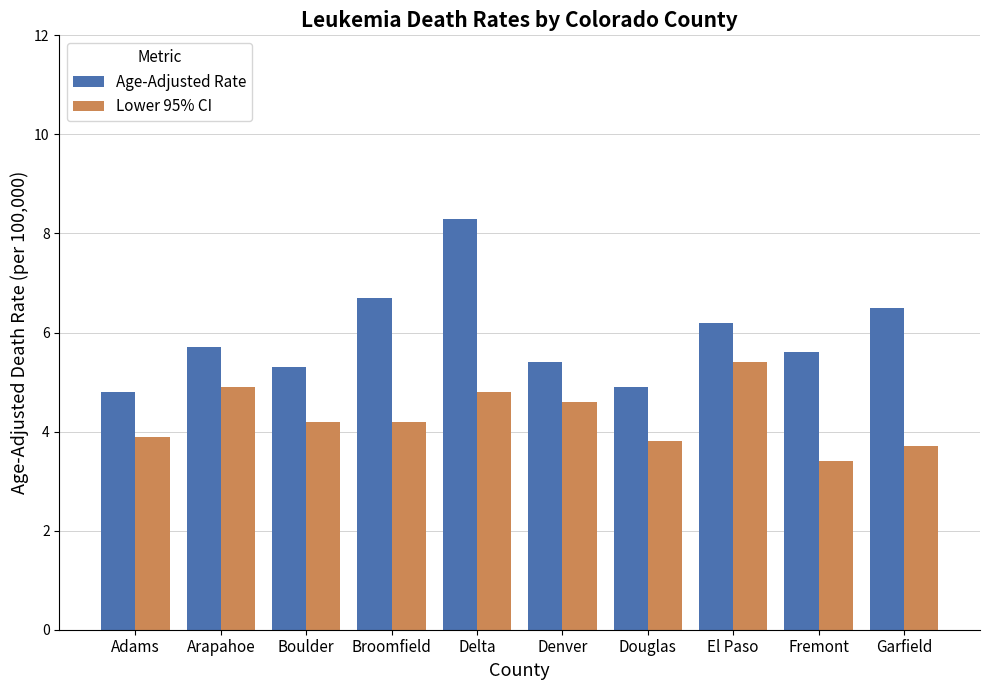

What is the approximate value of Lower 95% CI at Adams?

3.9